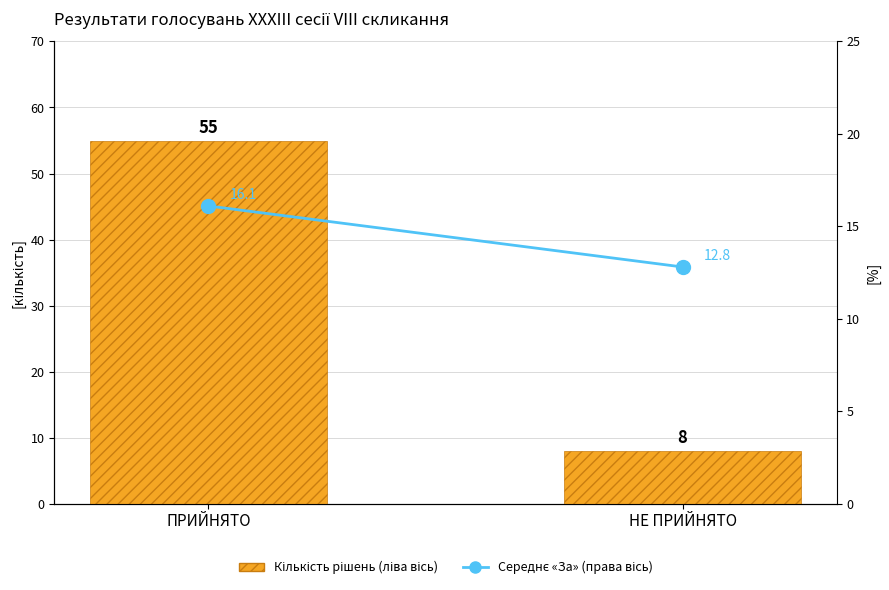

What is the difference between the Середня кількість «За» (права вісь) values at ПРИЙНЯТО and НЕ ПРИЙНЯТО?

3.3